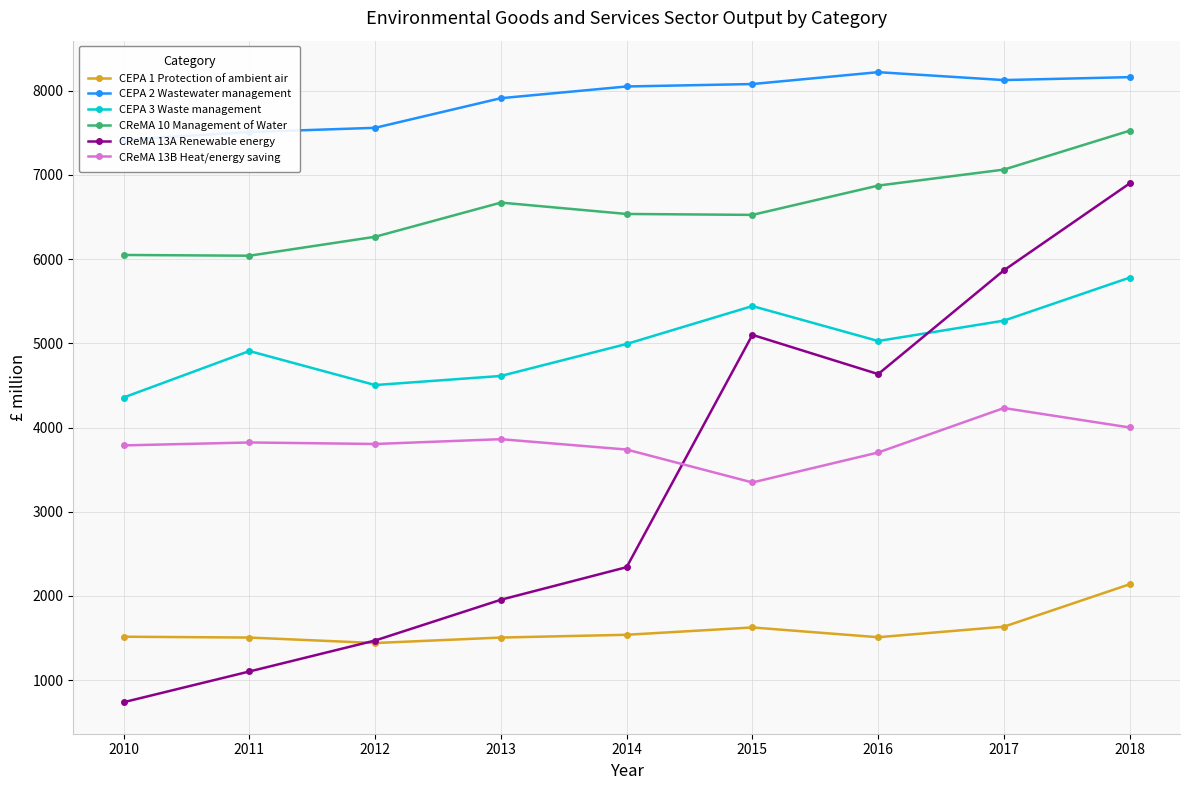

Which series has the widest spread of values?

CReMA 13A Renewable energy